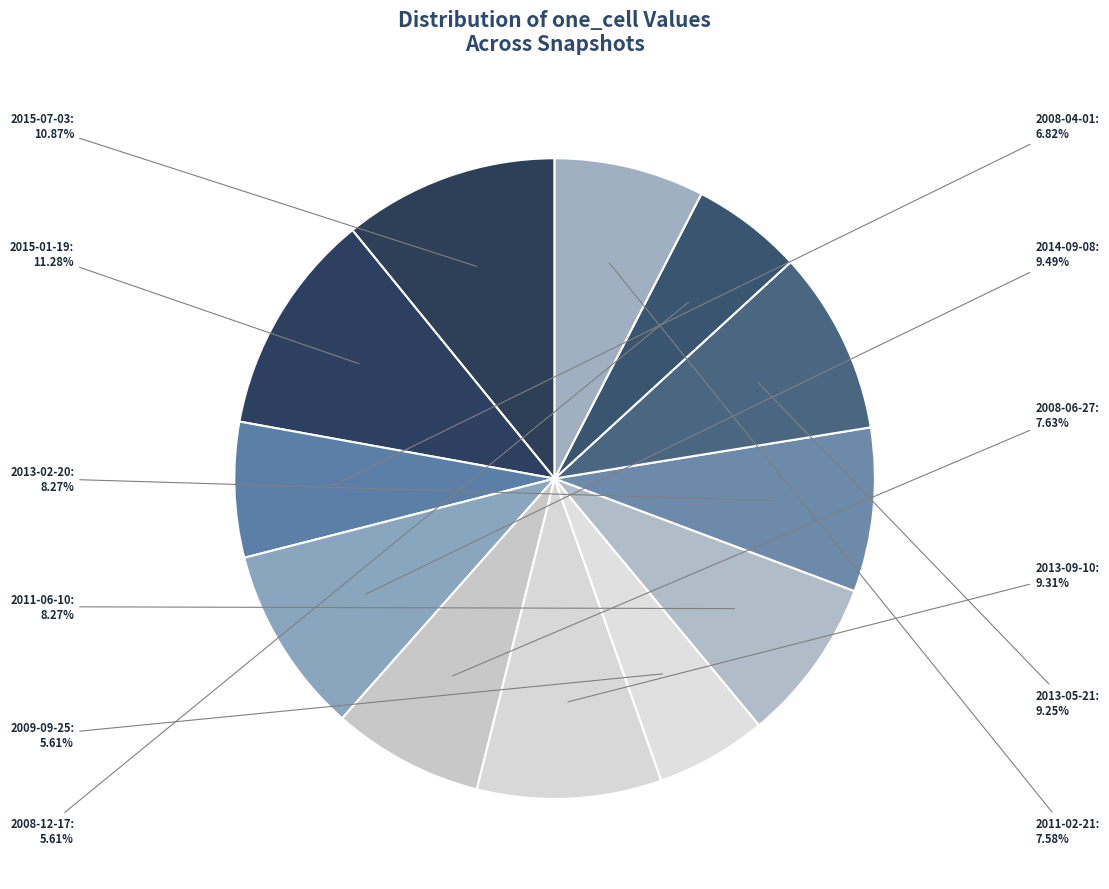

True or false: 2011-06-10 accounts for 1% of the total.

False